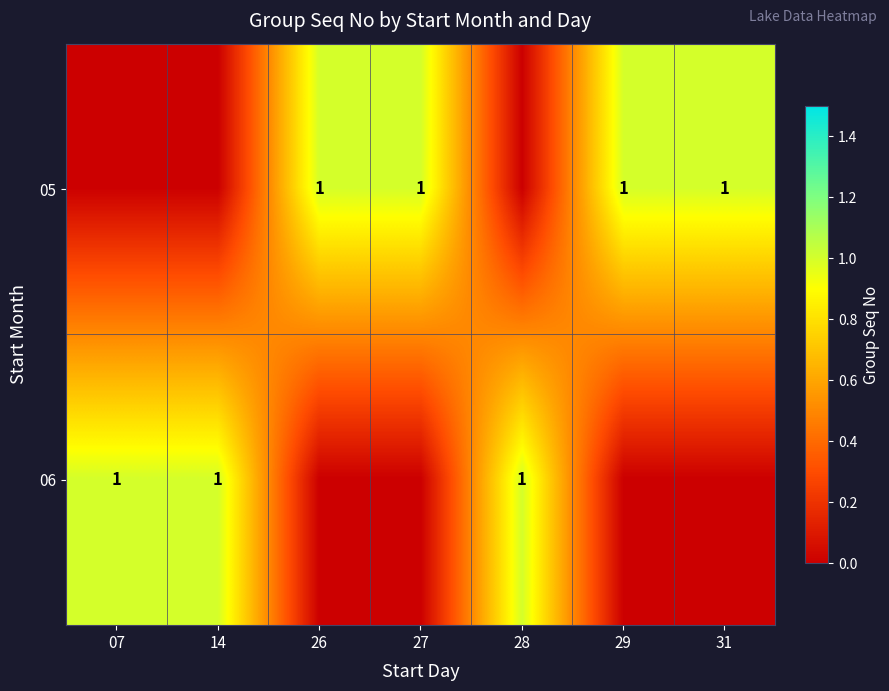

The value of 05 at 29 is 1. True or false?

True